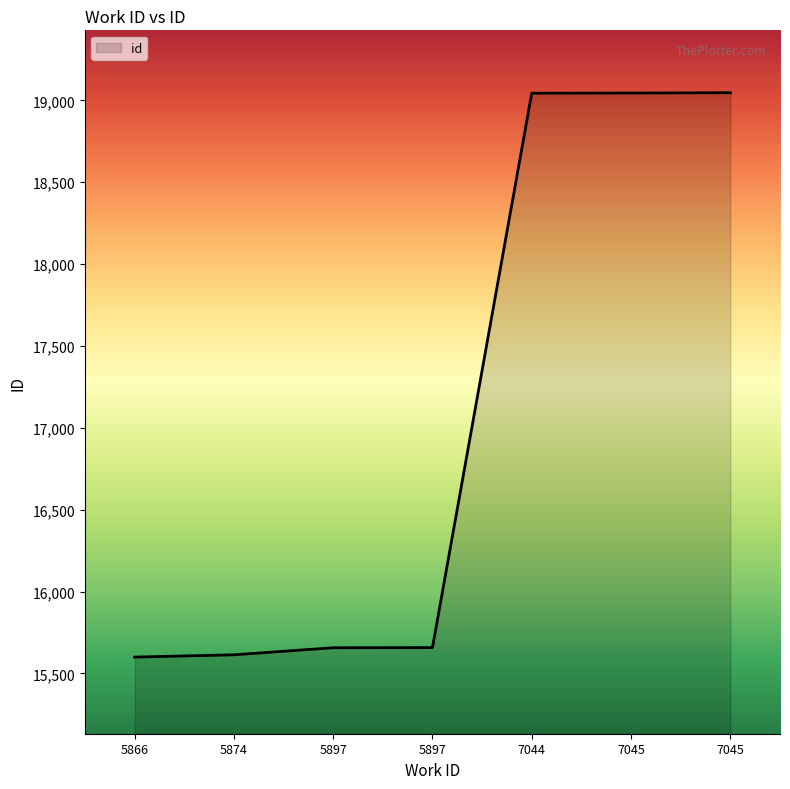

How many lines are shown in the chart?

1